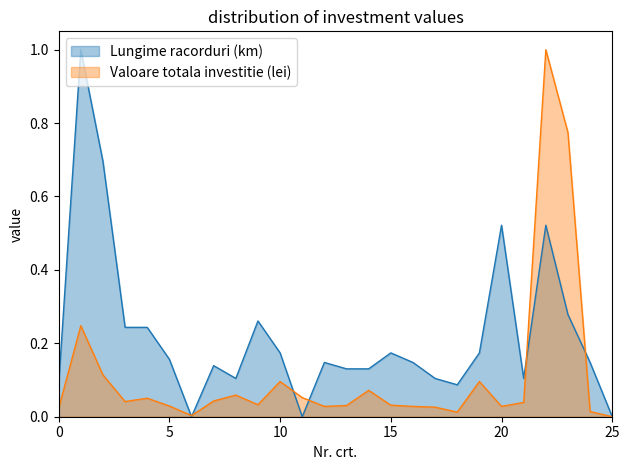

What are all the series names shown in the legend?

Lungime racorduri (km), Valoare totala investitie (lei)